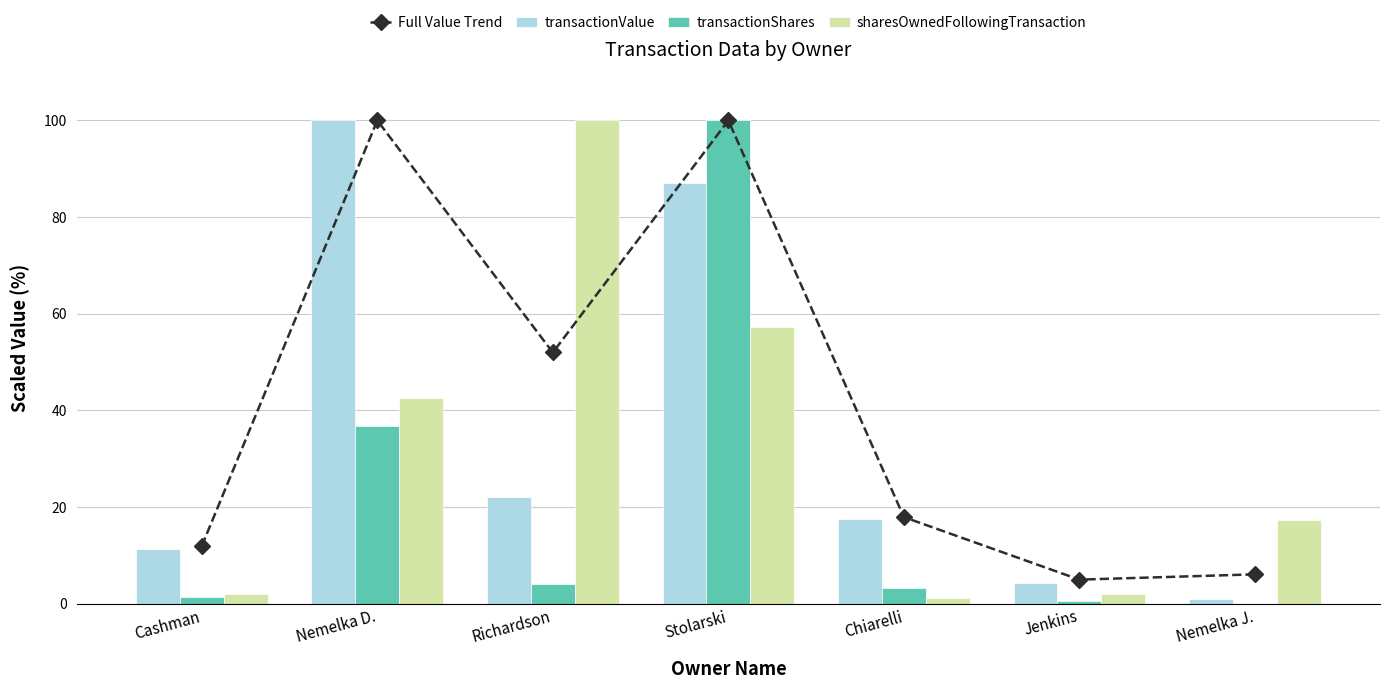

At how many categories does at least one series exceed 40?

3